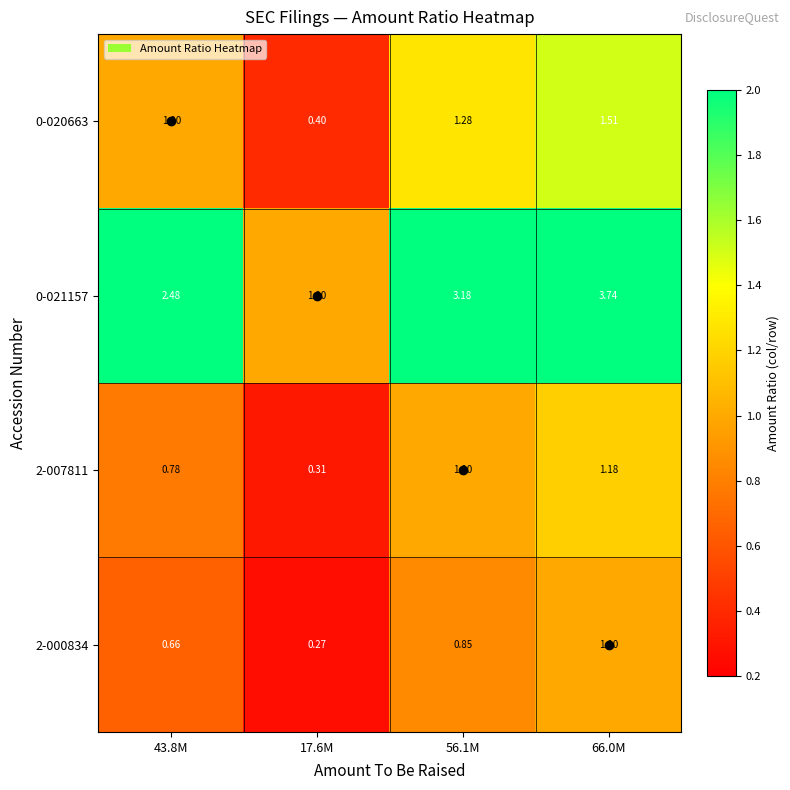

How many series are shown in this chart?

4